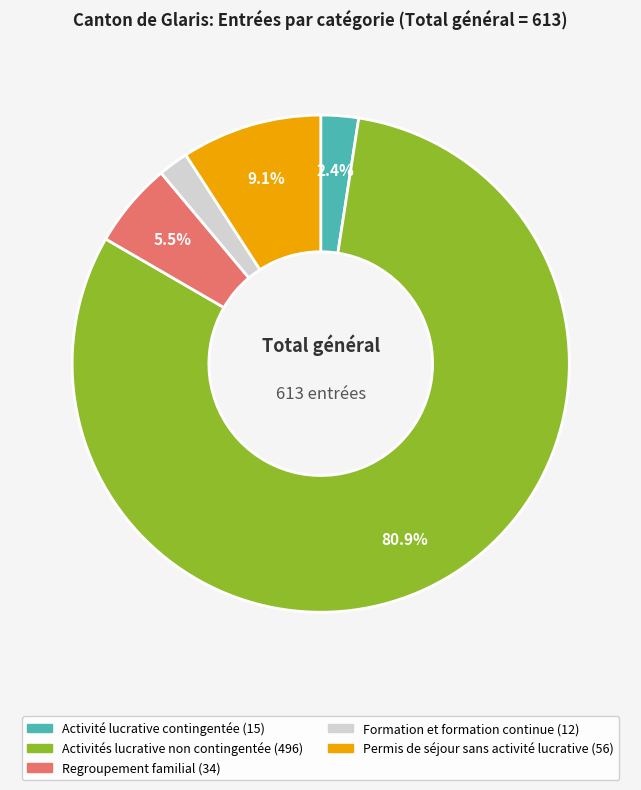

Does any single category account for the majority?

Yes